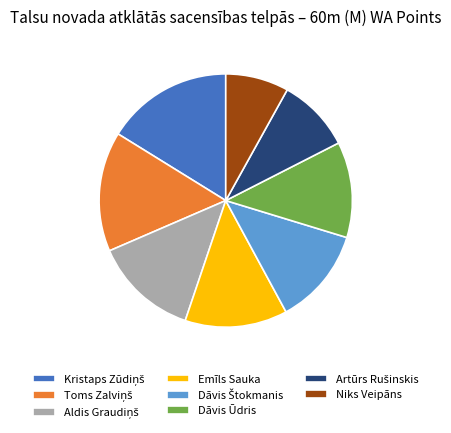

Is it true that Dāvis Ūdris is 12% of the pie?

True